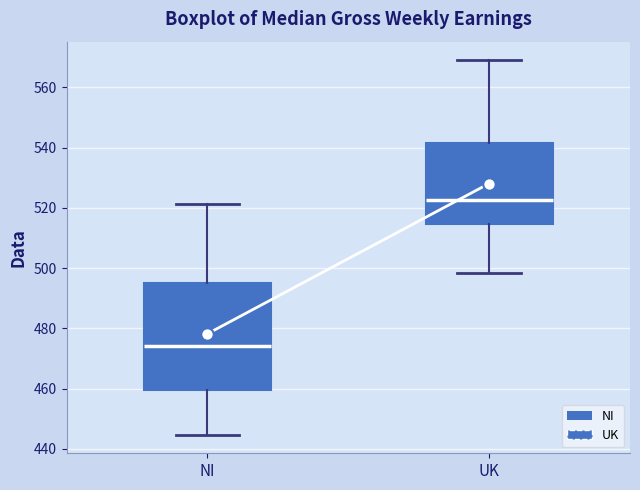

Which box has the highest median line?

UK